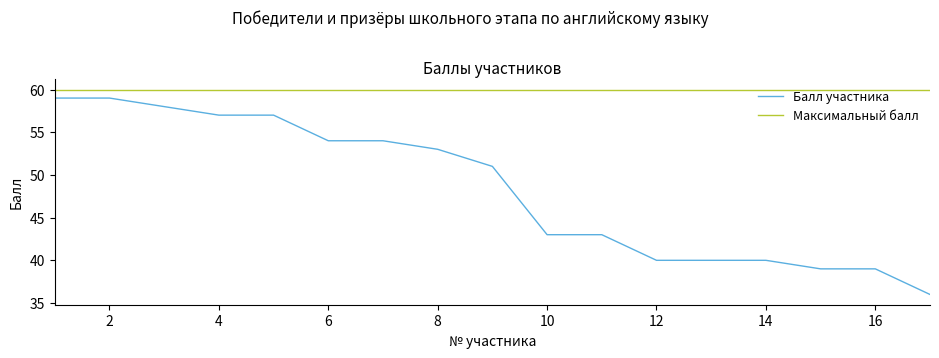

Which series has the widest spread of values?

Балл участника